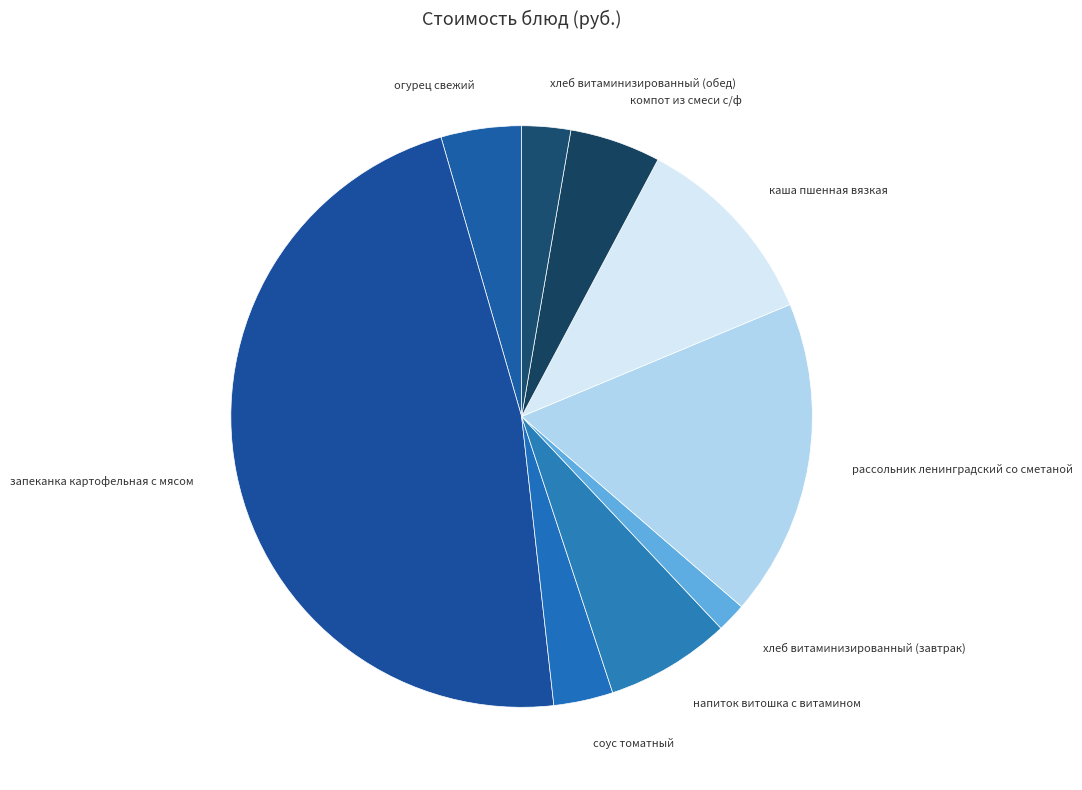

Does хлеб витаминизированный (обед) account for over 50% of the chart?

No